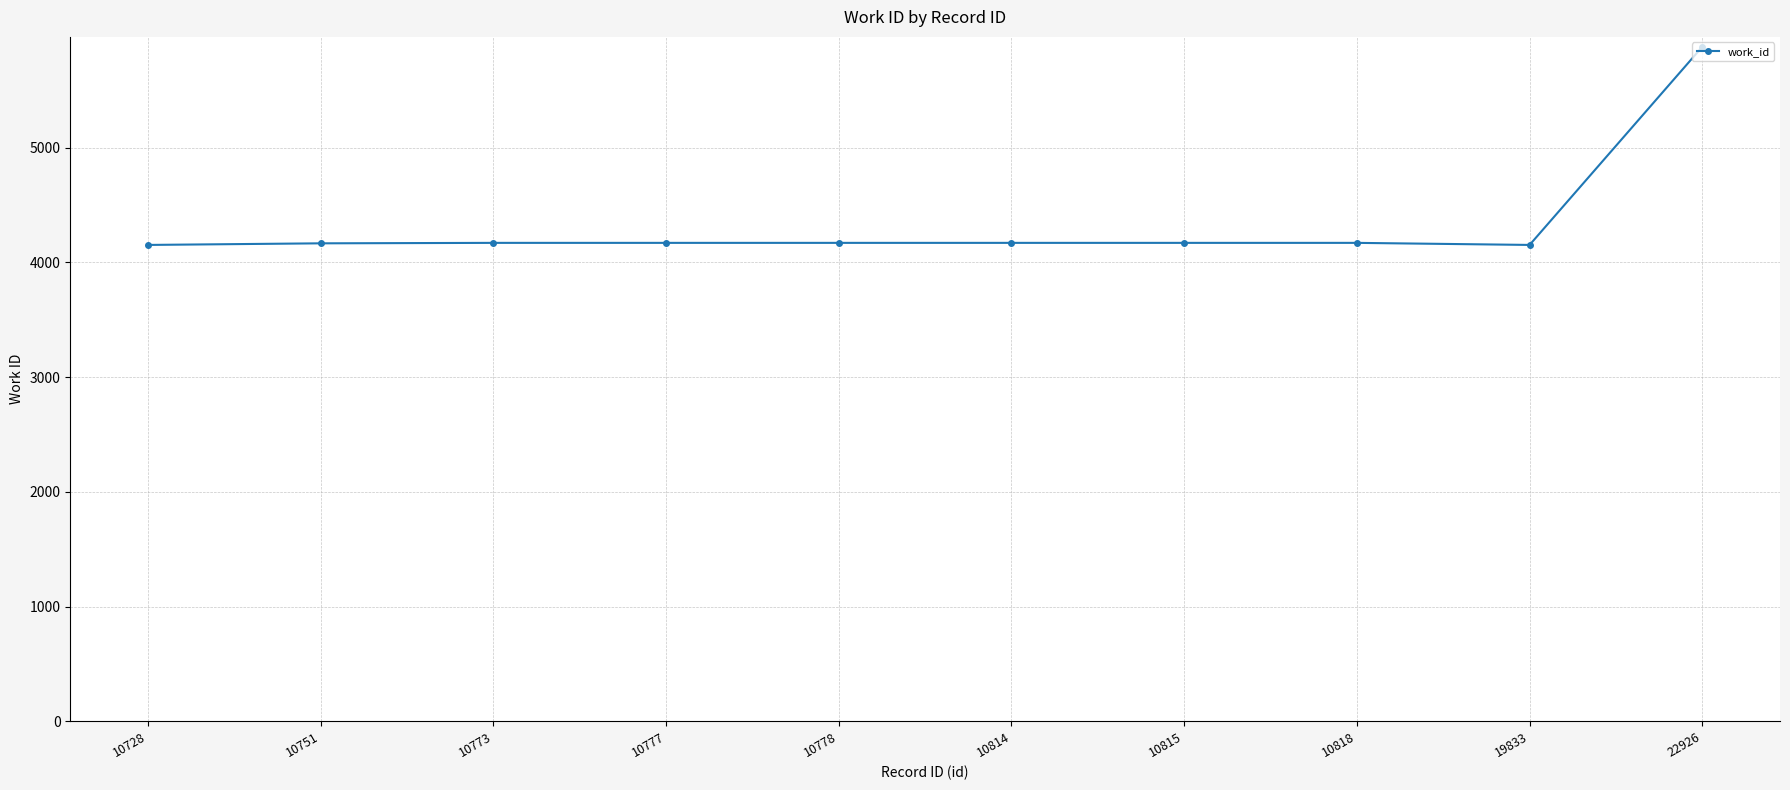

What is the smallest value displayed?

4153